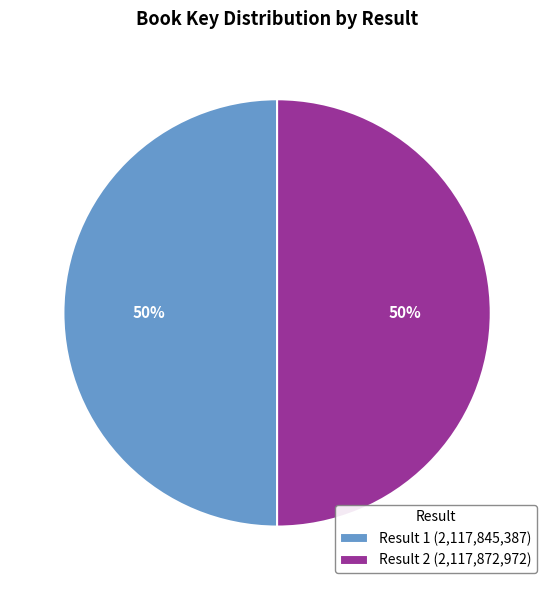

To the nearest percent, what is the combined percentage of Result 1 (2,117,845,387) and Result 2 (2,117,872,972)?

100%